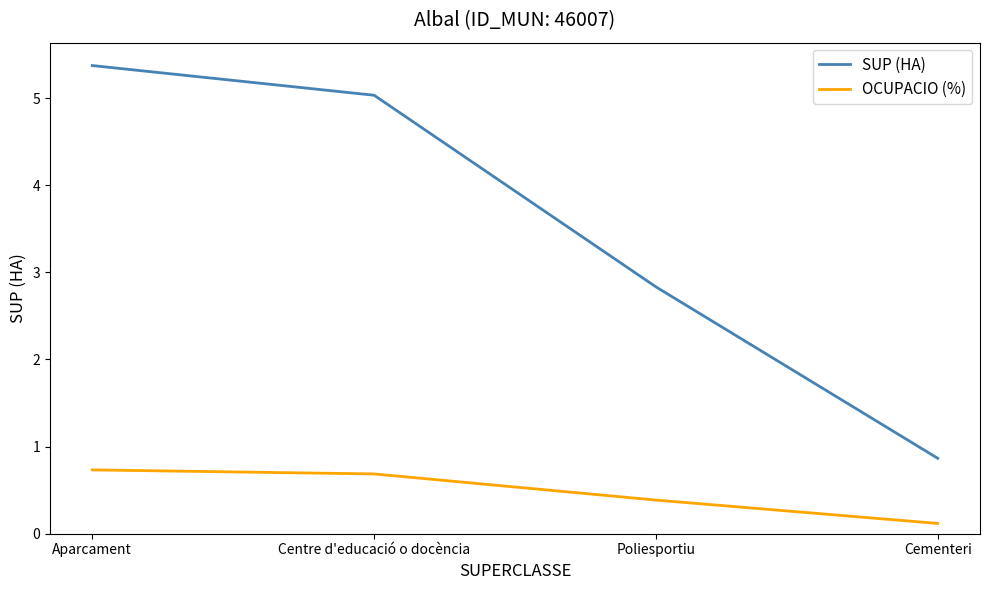

Which series changed the most between Poliesportiu and Cementeri?

SUP (HA)